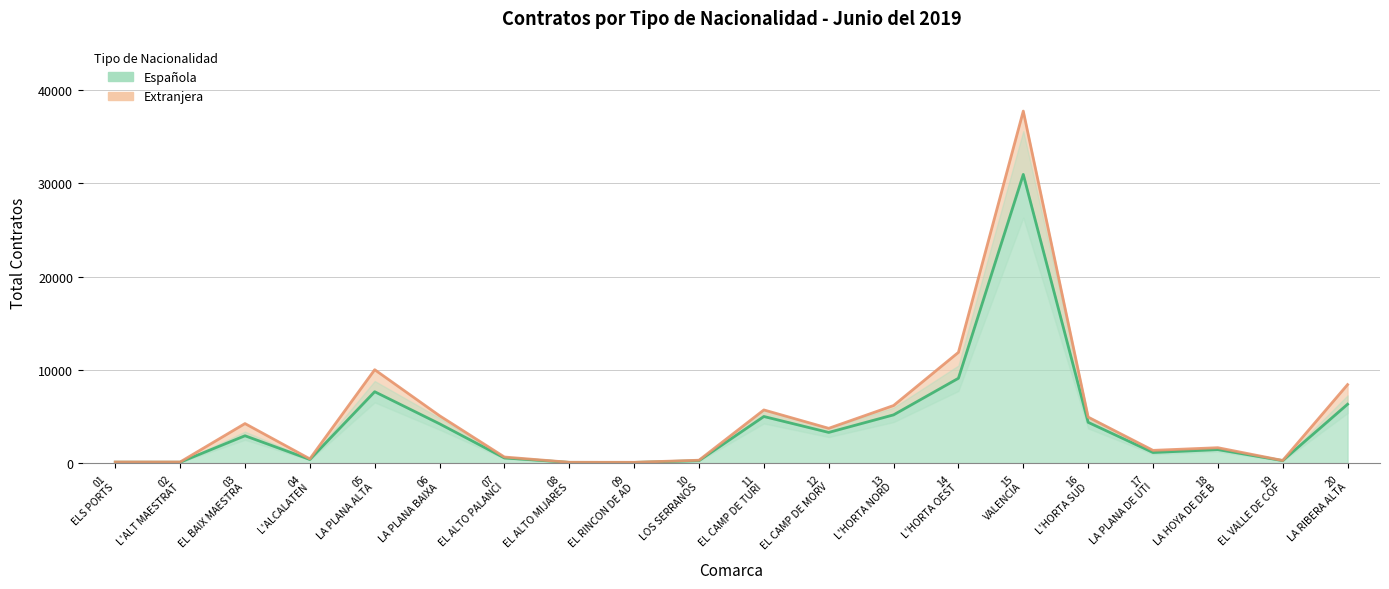

How many distinct data groups are displayed?

2